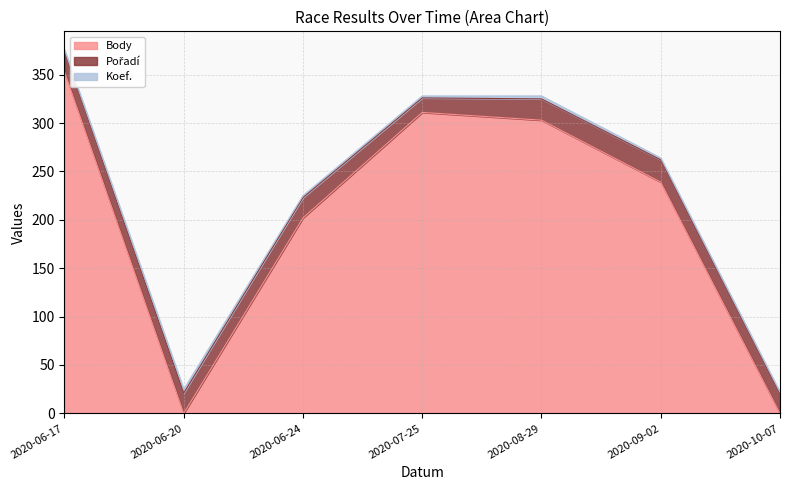

At how many categories does at least one series exceed 141?

5